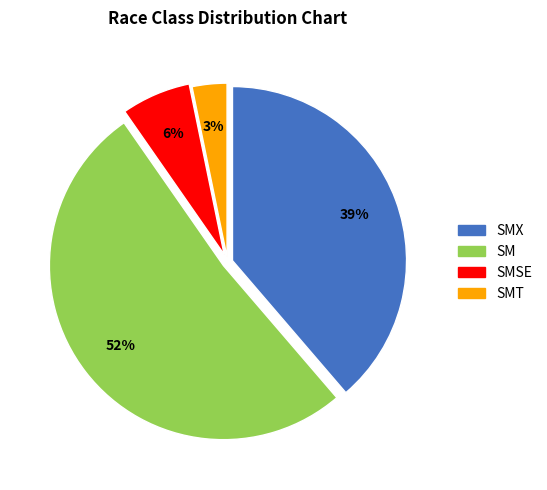

Rank the categories by value from highest to lowest.

SM, SMX, SMSE, SMT